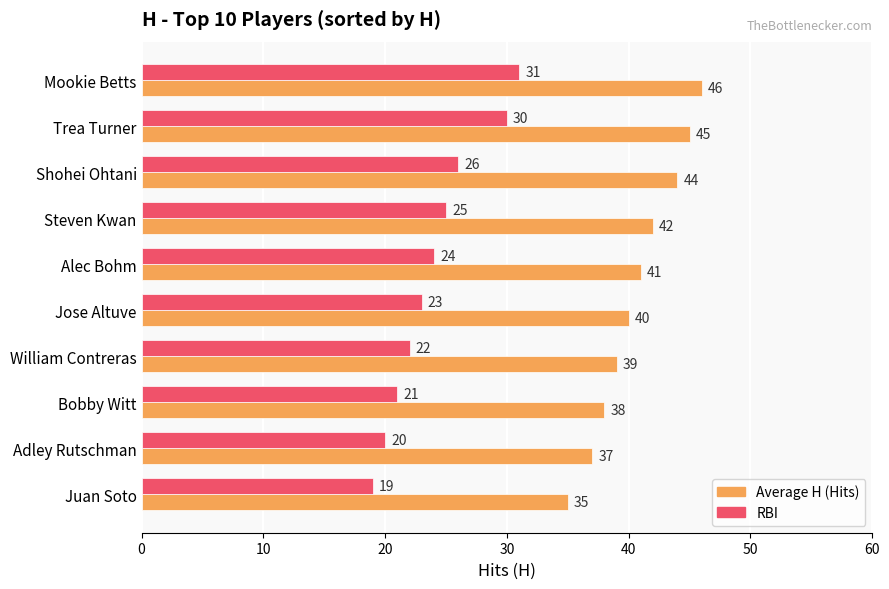

What is the spread (max minus min) of values at Jose Altuve?

17